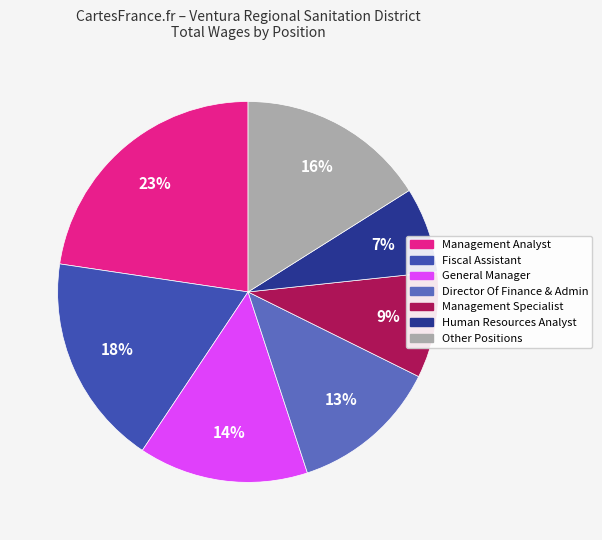

Does any single category account for the majority?

No